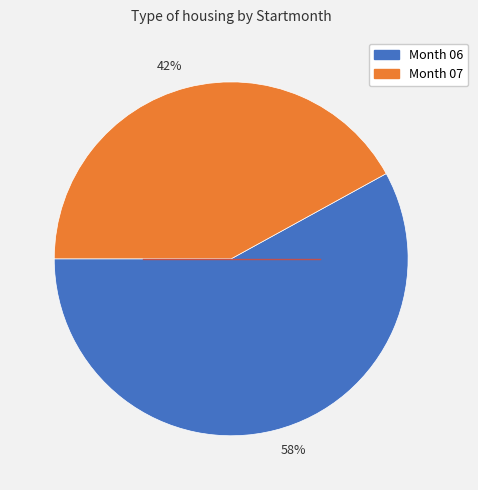

Which has a higher value, Month 07 or Month 06?

Month 06